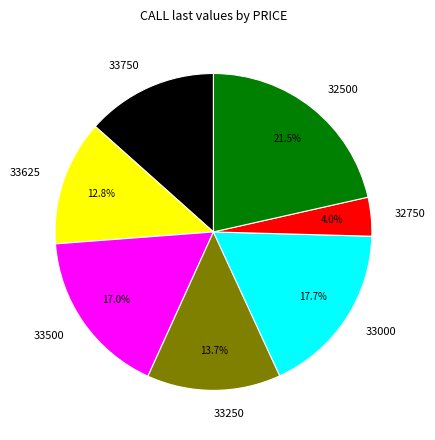

To the nearest percent, what portion does 32750 represent?

4%